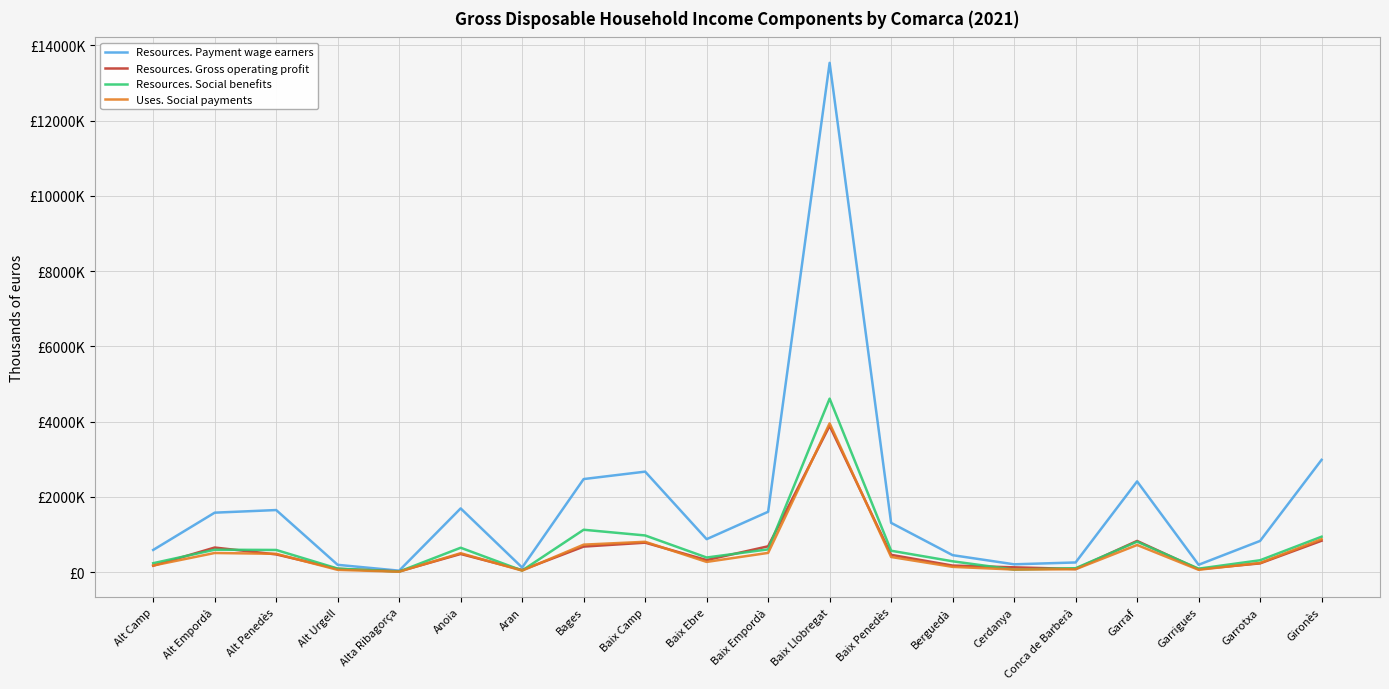

True or false: Resources. Social benefits has more than 0 points higher than both neighbors.

True